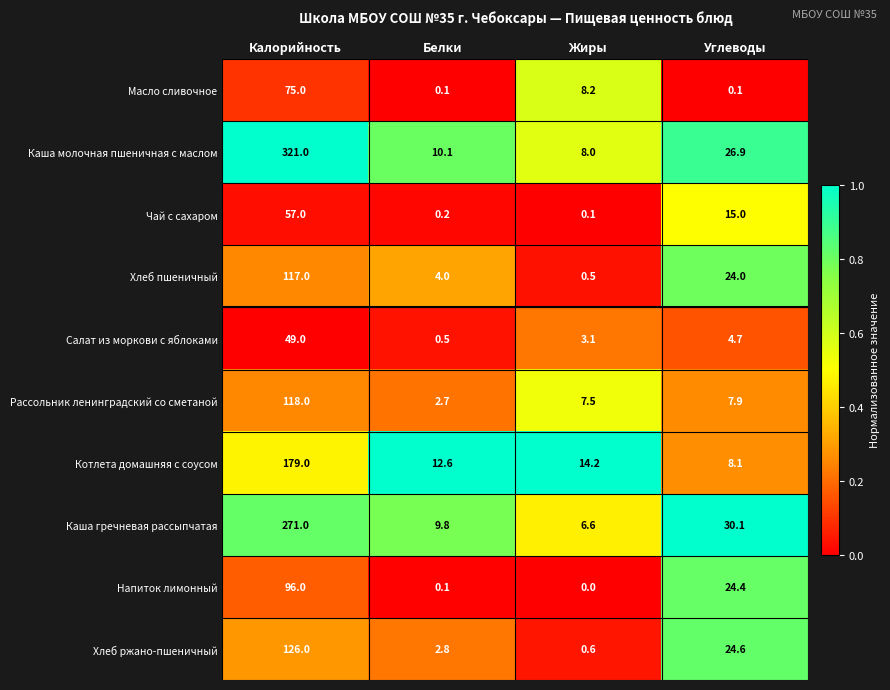

At how many categories does at least one series exceed 0?

4